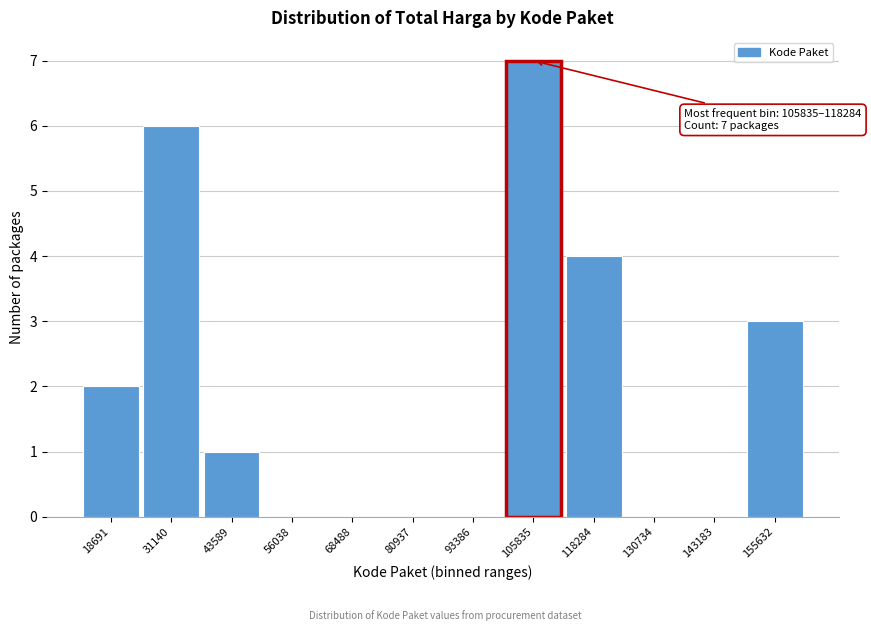

Reading right to left, extract all data points from this chart.

155632=3	143183=0	130734=0	118284=4	105835=7	93386=0	80937=0	68488=0	56038=0	43589=1	31140=6	18691=2